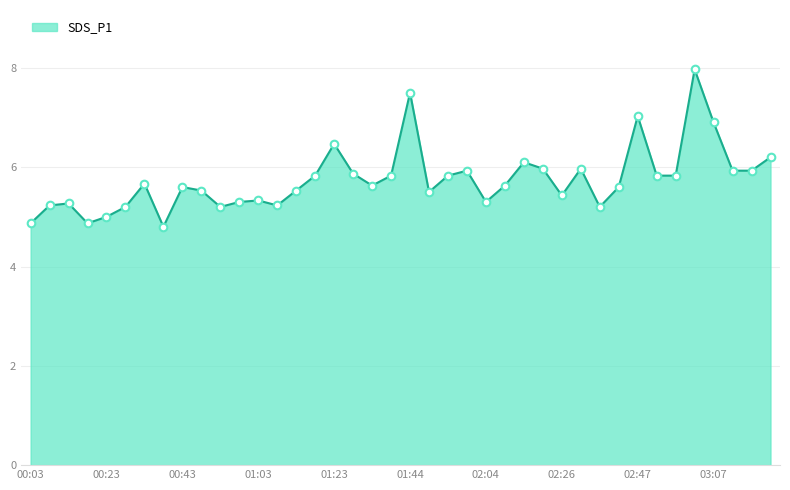

What is the greatest value displayed?

8.0